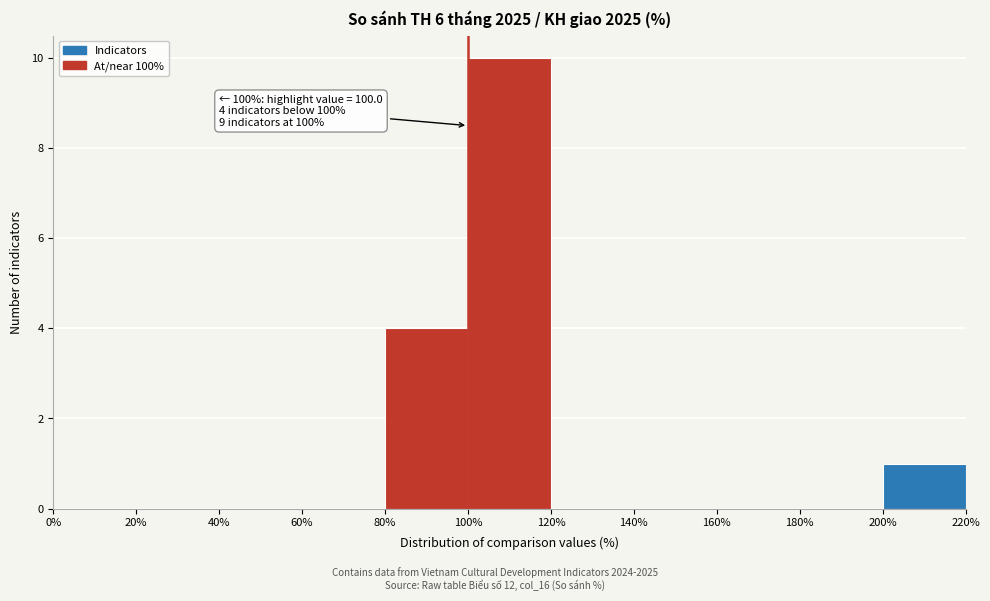

Which range on the x-axis has the tallest bar?

100% to 120%